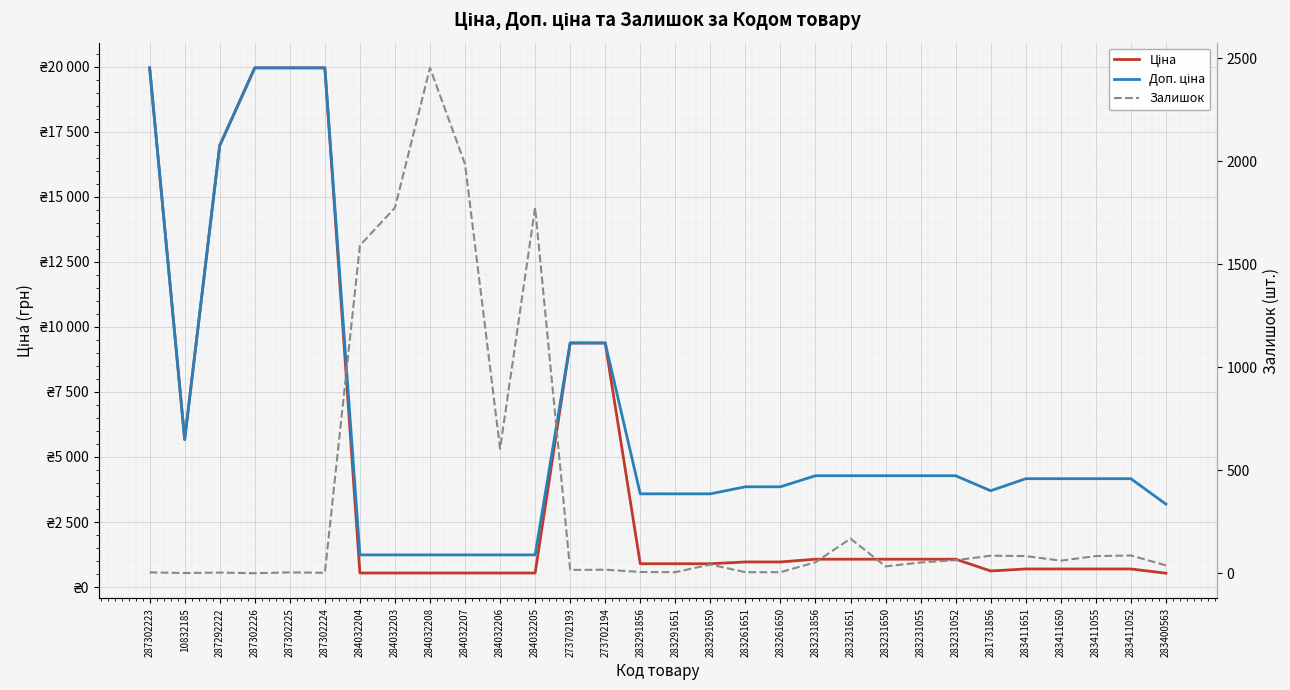

What is the difference between the highest and lowest values at 283400563?

3148.6